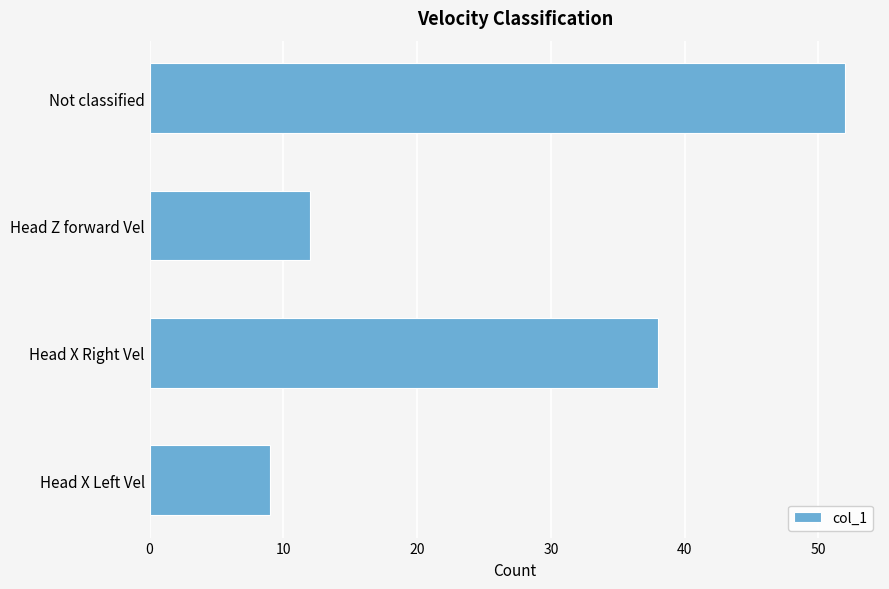

Is it true that the value at Not classified is 87?

False